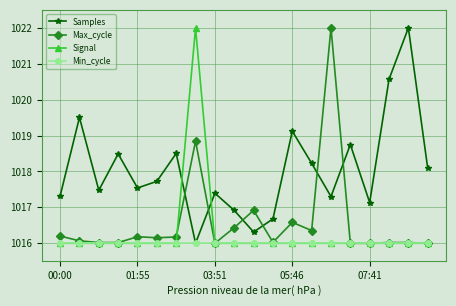

In Samples, how many points are higher than both neighbors (excluding endpoints)?

7